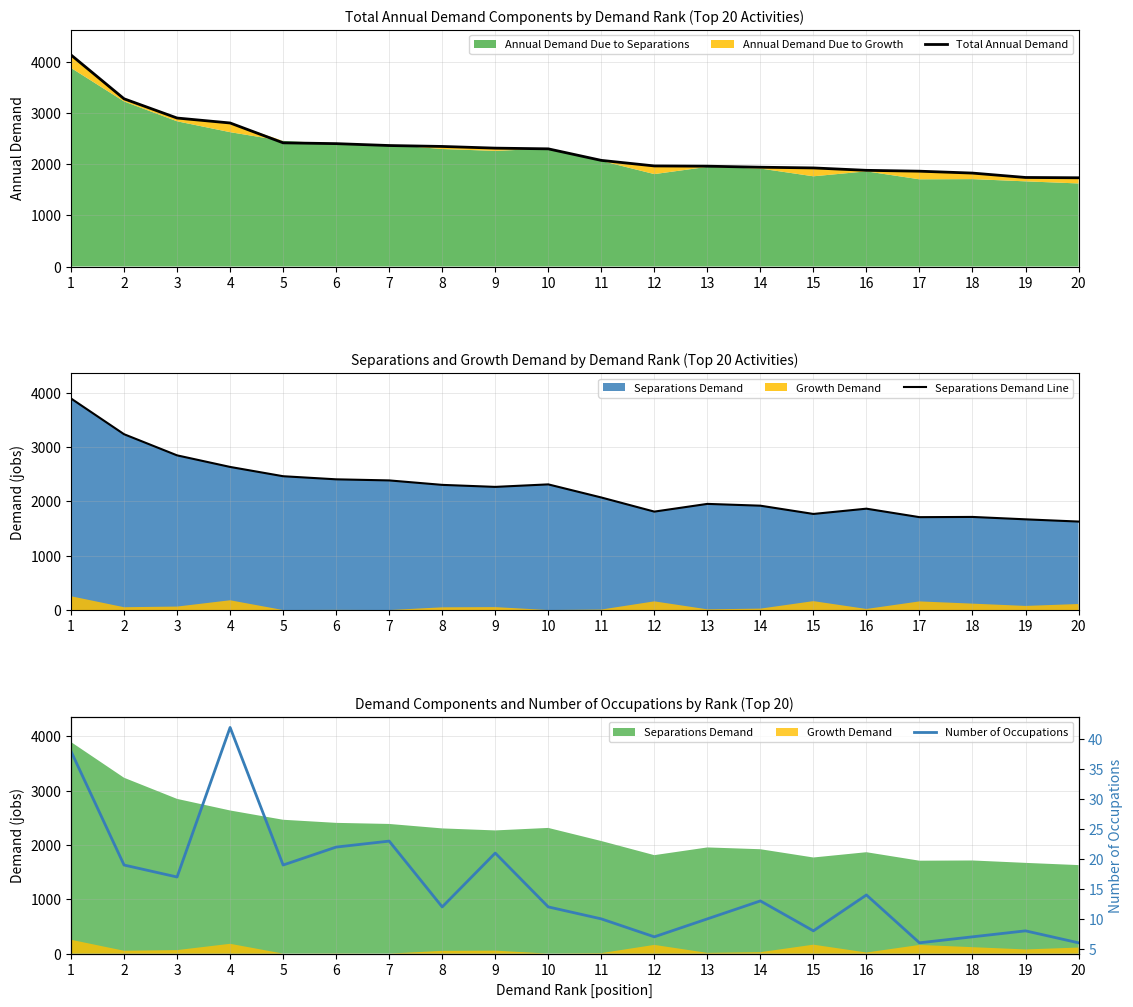

At which label does Number of Occupations first exceed 13?

1